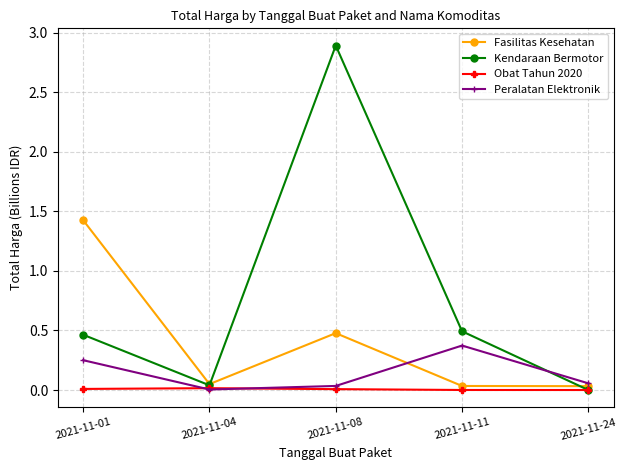

Which series has the widest spread of values?

Kendaraan Bermotor